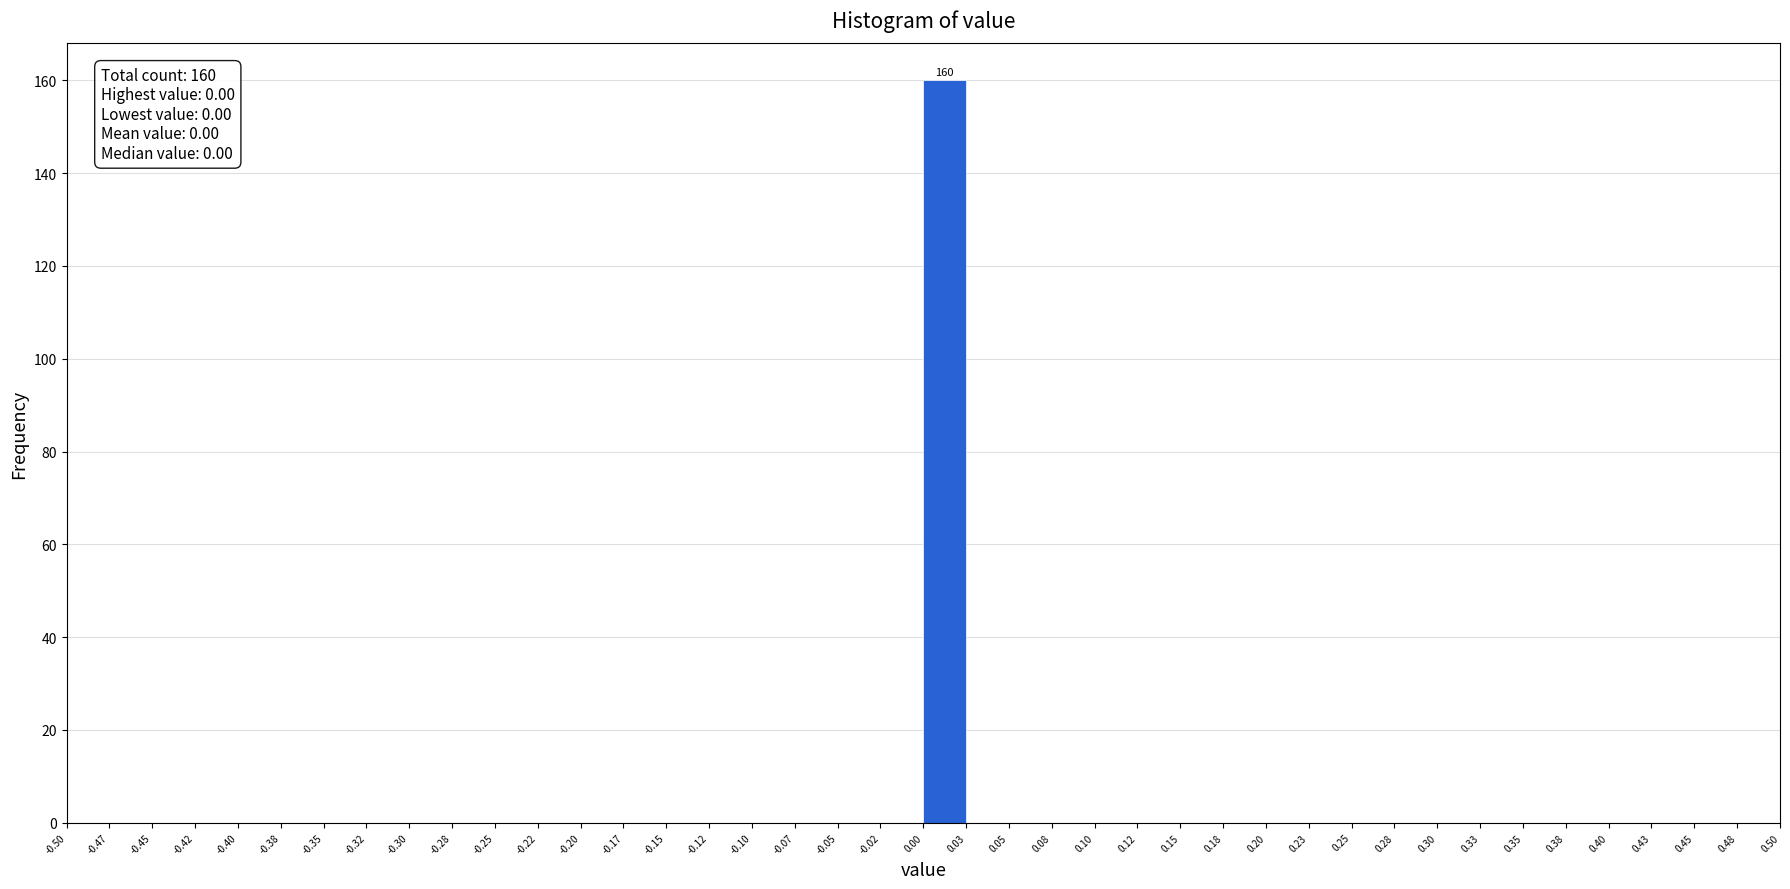

Over which range of the x-axis is the bar tallest?

0.00 to 0.03